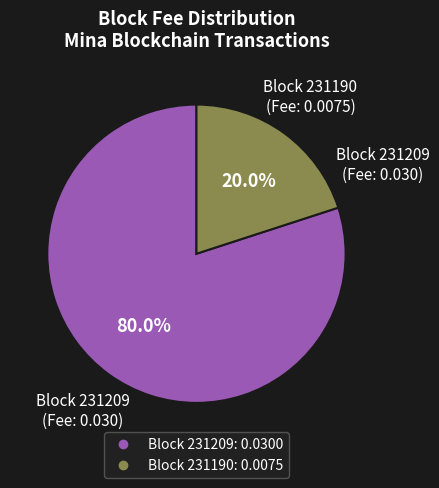

To the nearest percent, what is the difference between the largest and smallest slice percentages?

60%